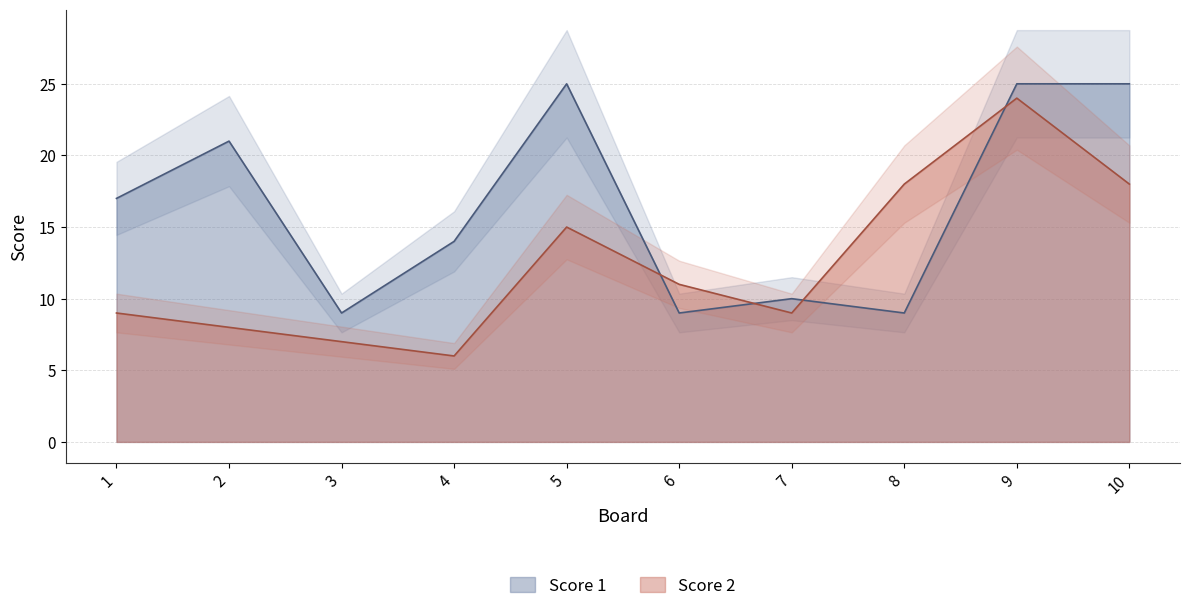

List the labels in order of Score 1 value, largest first.

5, 9, 10, 2, 1, 4, 7, 3, 6, 8